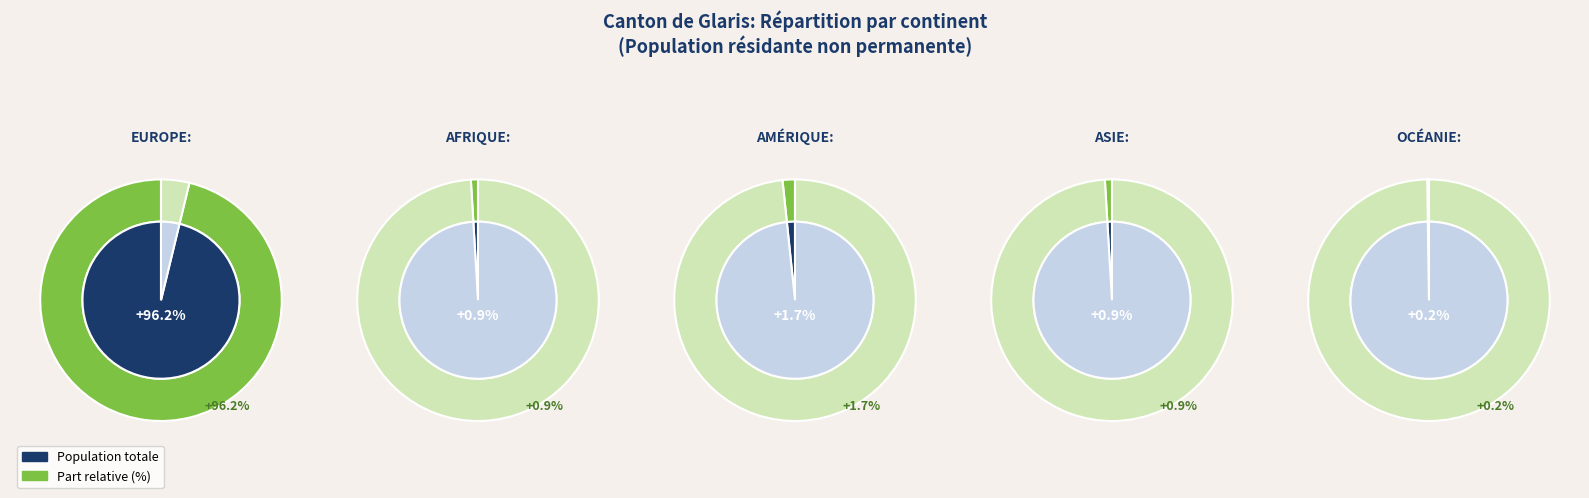

The Asie slice represents 1% of the pie. True or false?

True